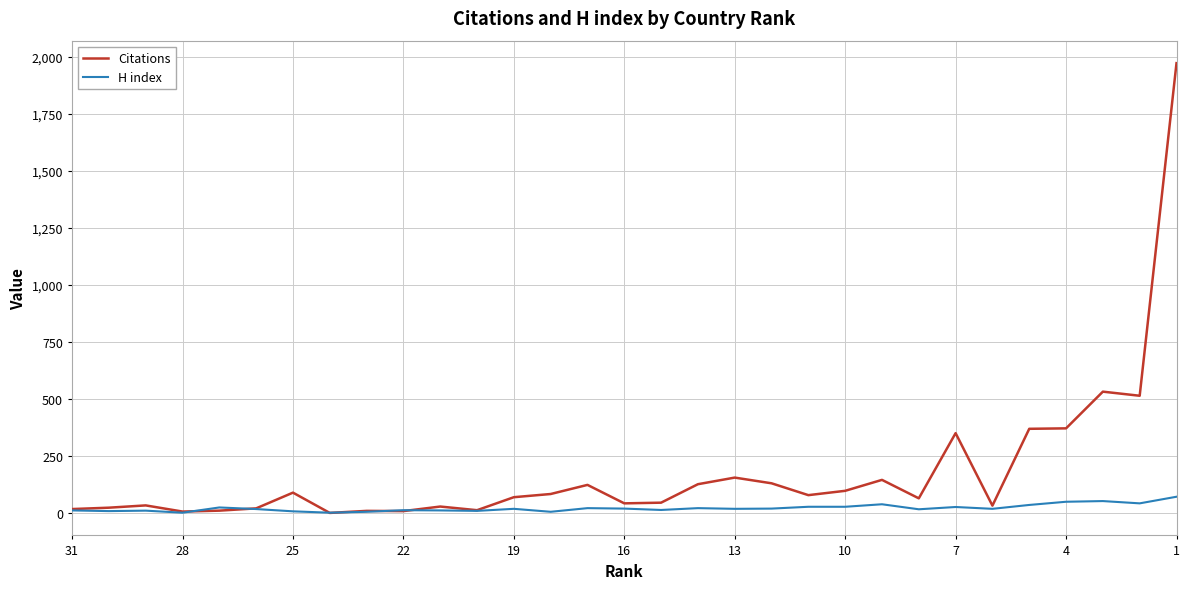

What is the greatest value displayed?

1973